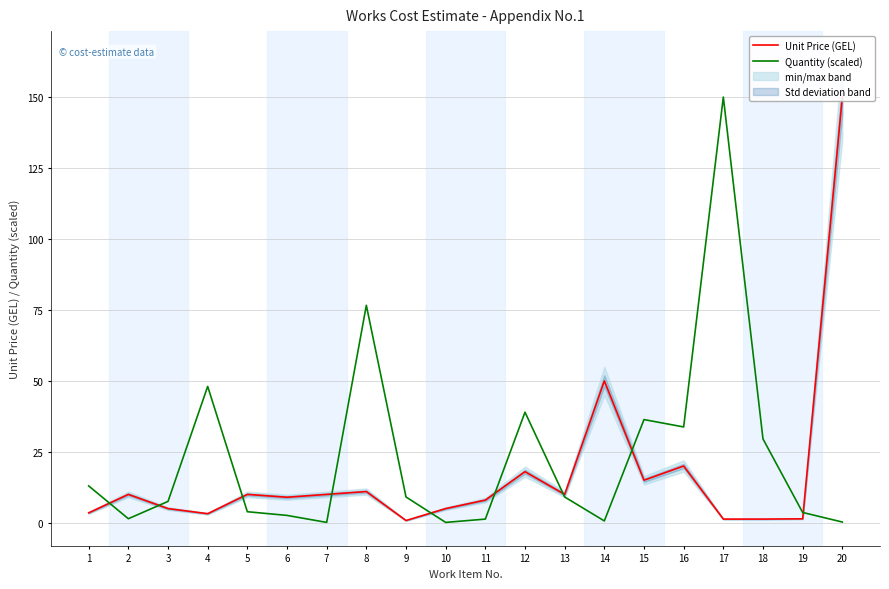

What are all the series names shown in the legend?

Unit Price (GEL), Quantity (scaled)